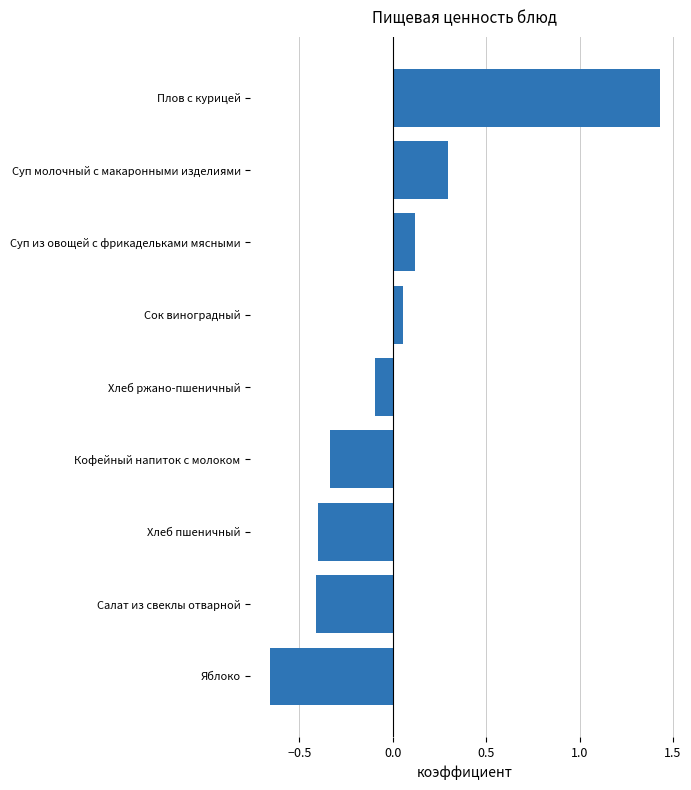

Read the value at Суп молочный с макаронными изделиями.

0.3